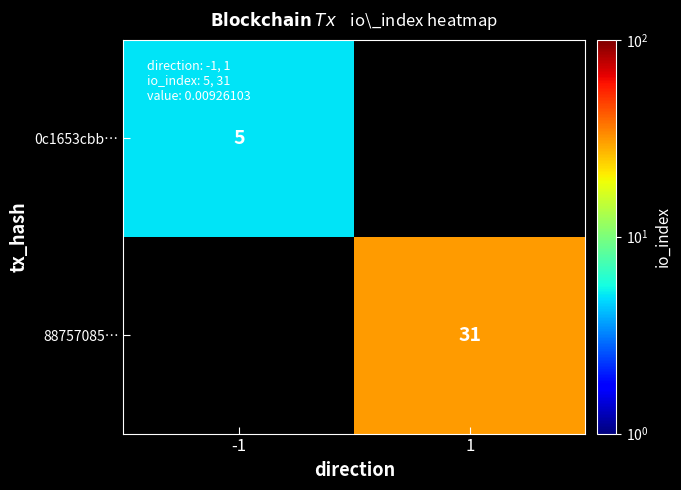

The 0c1653cbb… series shows 3 at -1. True or false?

False